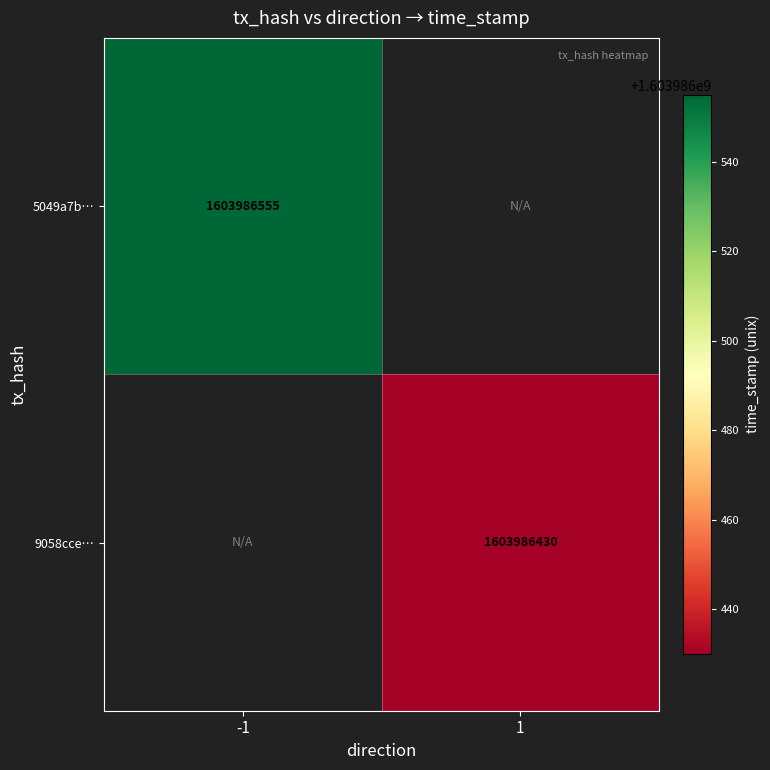

What is the greatest value displayed?

1603986555